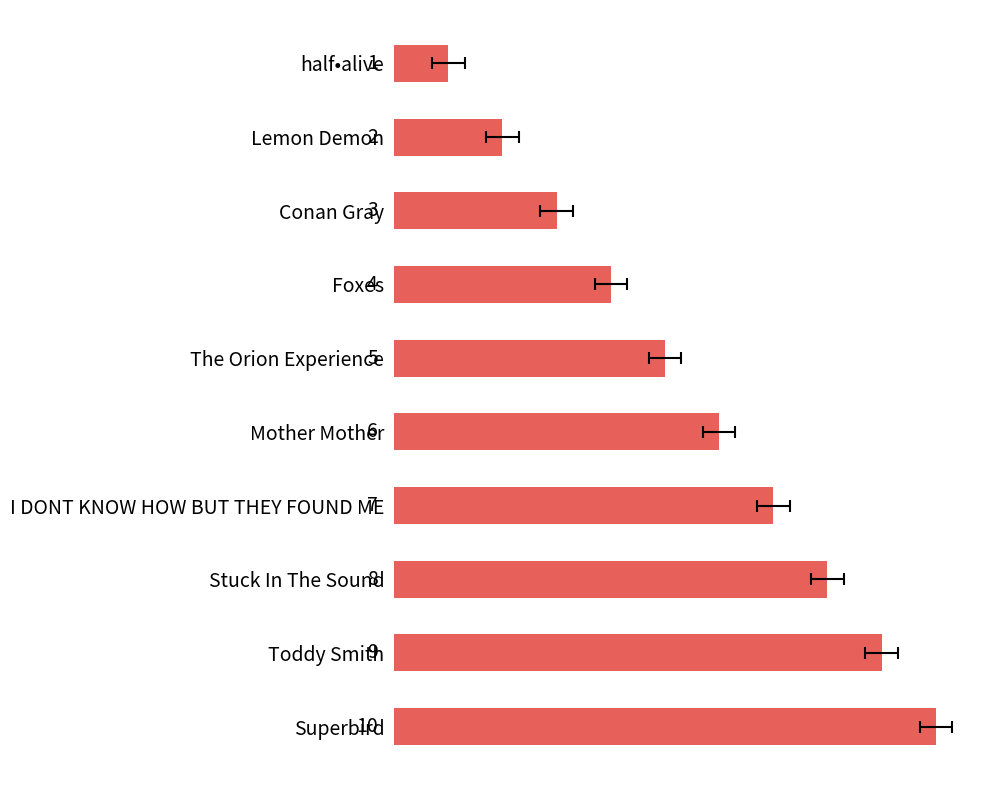

Reading left to right, list all the values displayed in this chart.

1	2	3	4	5	6	7	8	9	10